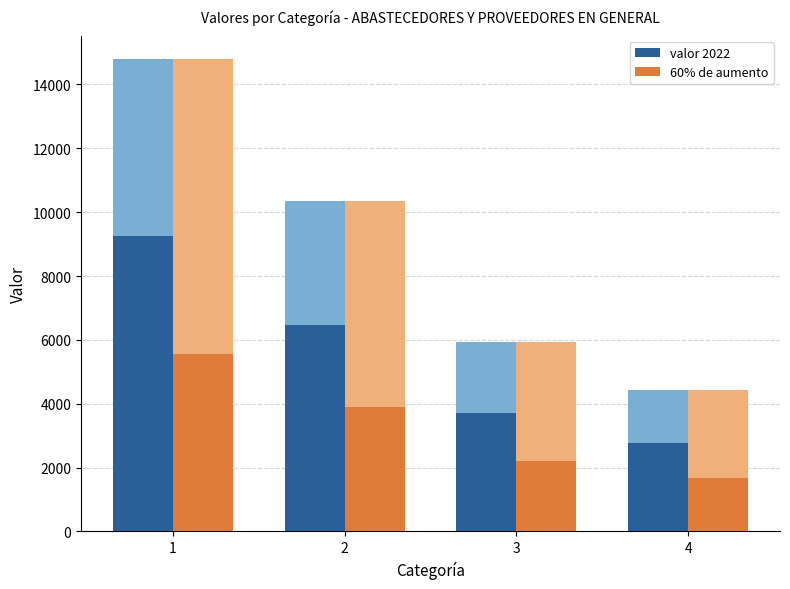

What is the difference between the maximum and minimum values in the 60% de aumento series?

3880.8